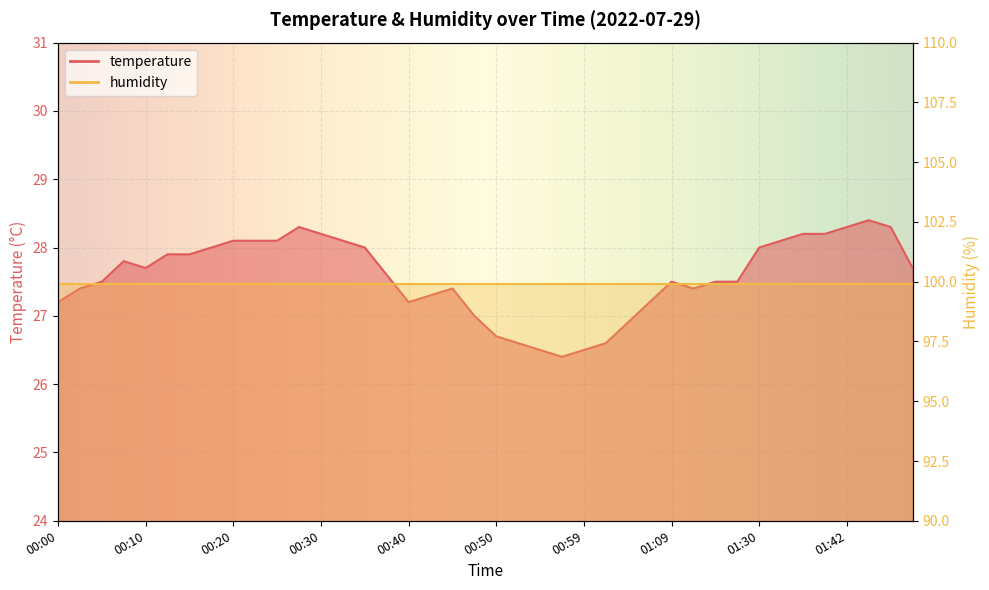

Reading left to right, transcribe all the data shown in this chart.

00:00=27.2	00:03=27.4	00:05=27.5	00:08=27.8	00:10=27.7	00:12=27.9	00:15=27.9	00:17=28.0	00:20=28.1	00:22=28.1	00:25=28.1	00:27=28.3	00:30=28.2	00:32=28.1	00:34=28.0	00:37=27.6	00:40=27.2	00:42=27.3	00:45=27.4	00:47=27.0	00:50=26.7	00:52=26.6	00:55=26.5	00:57=26.4	00:59=26.5	01:02=26.6	01:04=26.9	01:07=27.2	01:09=27.5	01:12=27.4	01:14=27.5	01:17=27.5	01:30=28.0	01:32=28.1	01:35=28.2	01:37=28.2	01:42=28.3	01:45=28.4	01:48=28.3	01:50=27.7